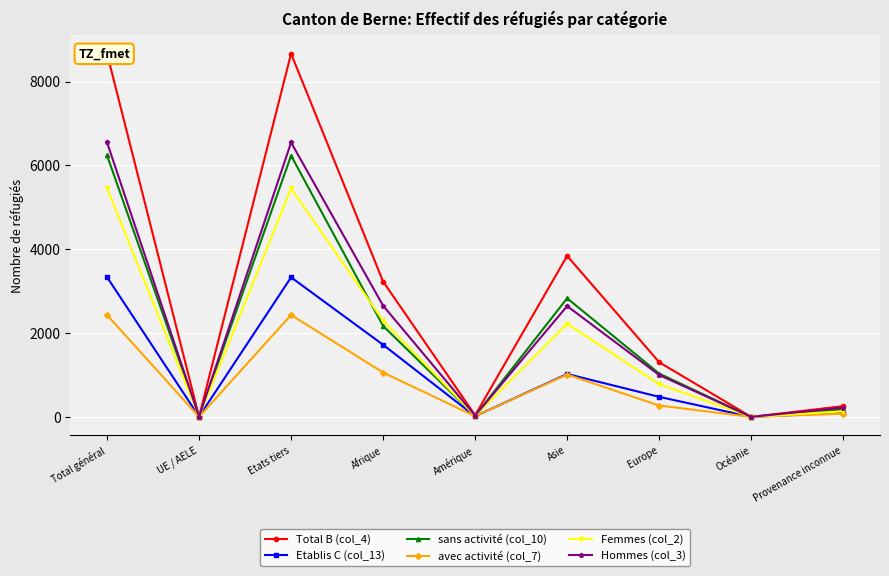

What is the label of the 3rd point from the left?

Etats tiers